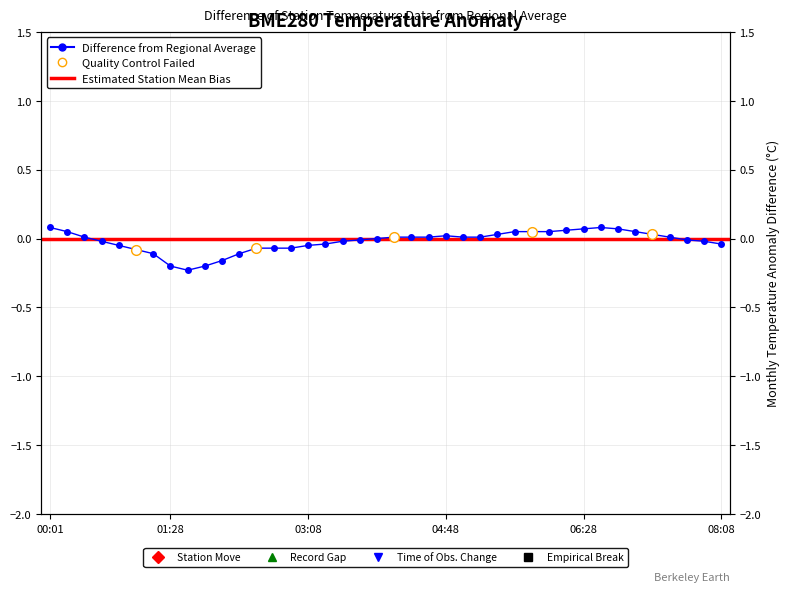

What is the difference between the maximum and minimum values?

0.3